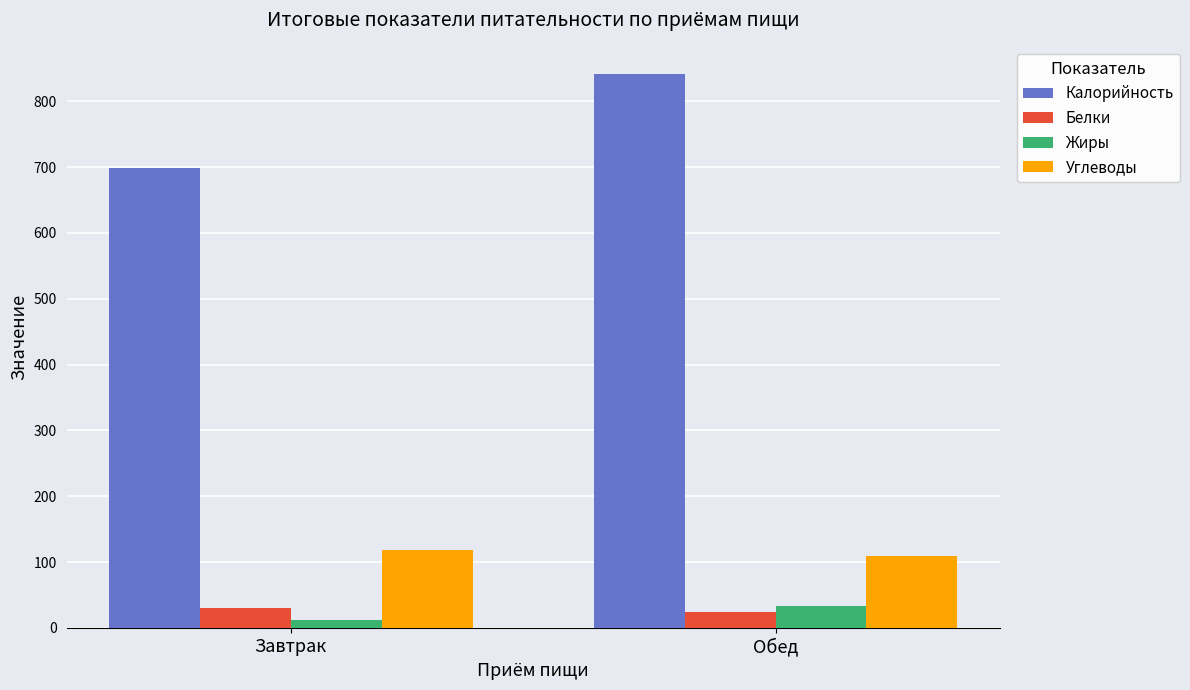

The value of Углеводы at Завтрак is 60.0. True or false?

False